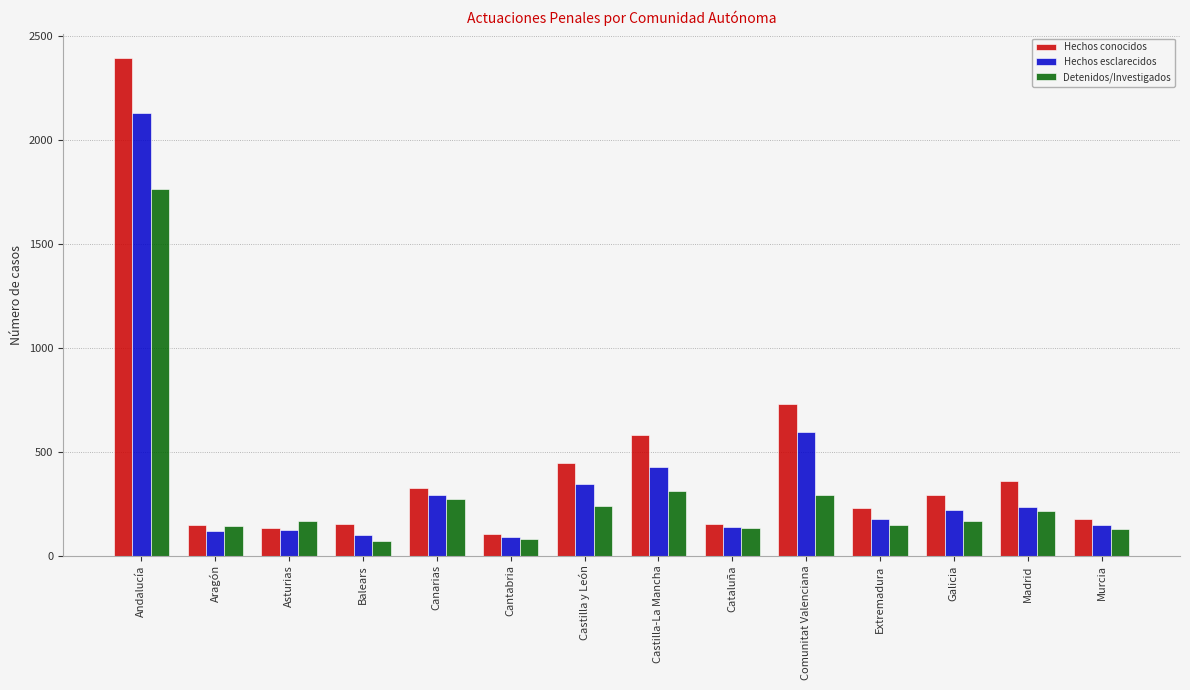

At which label does Hechos conocidos reach its peak?

Andalucía